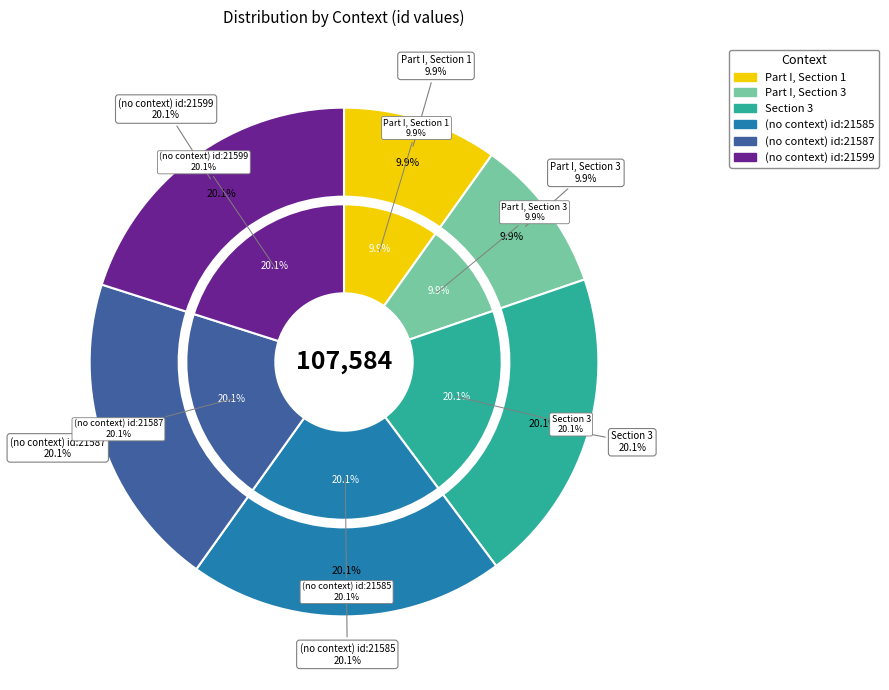

To the nearest percent, what is the difference between the largest and smallest slice percentages?

10%